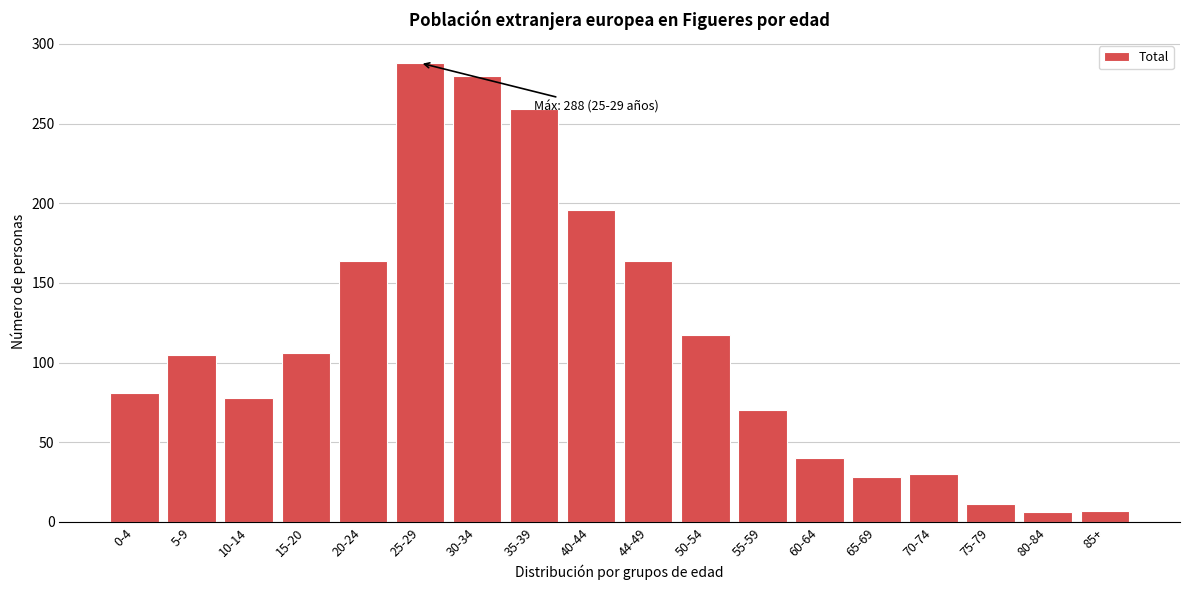

What is the label of the 17th bar from the right?

5-9